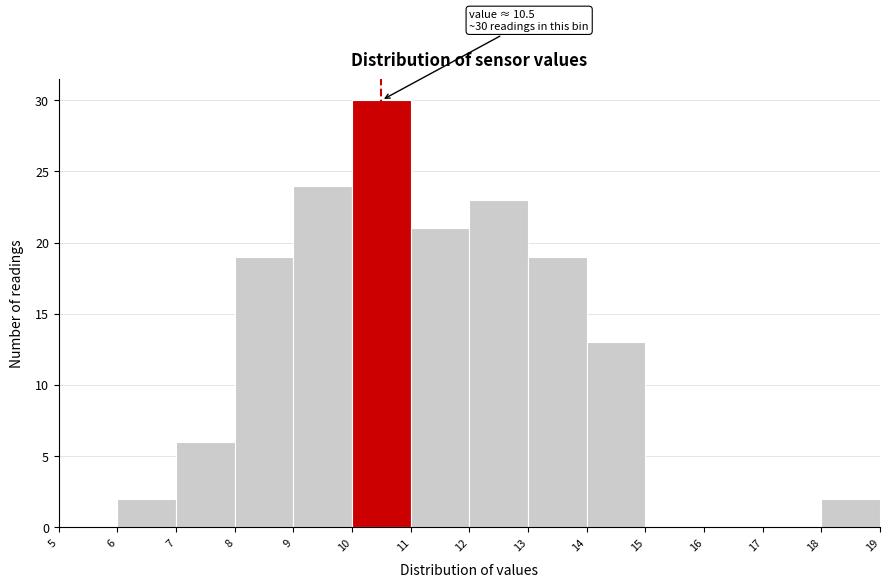

Which range on the x-axis has the tallest bar?

10 to 11